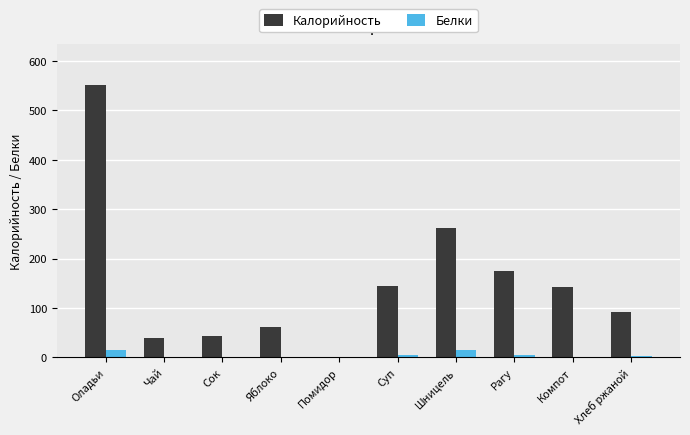

What is the sum of all Калорийность values?

1512